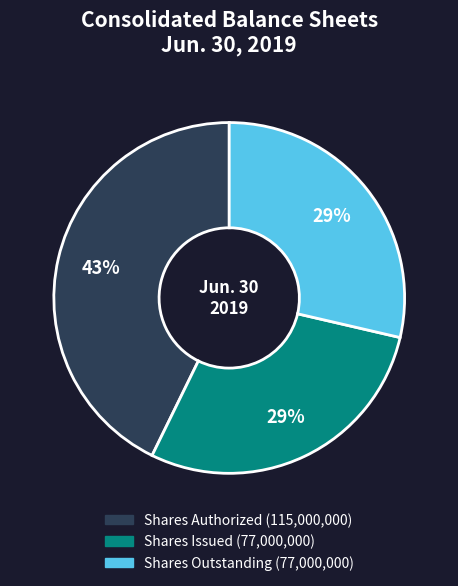

To the nearest percent, what is the average slice percentage?

33%